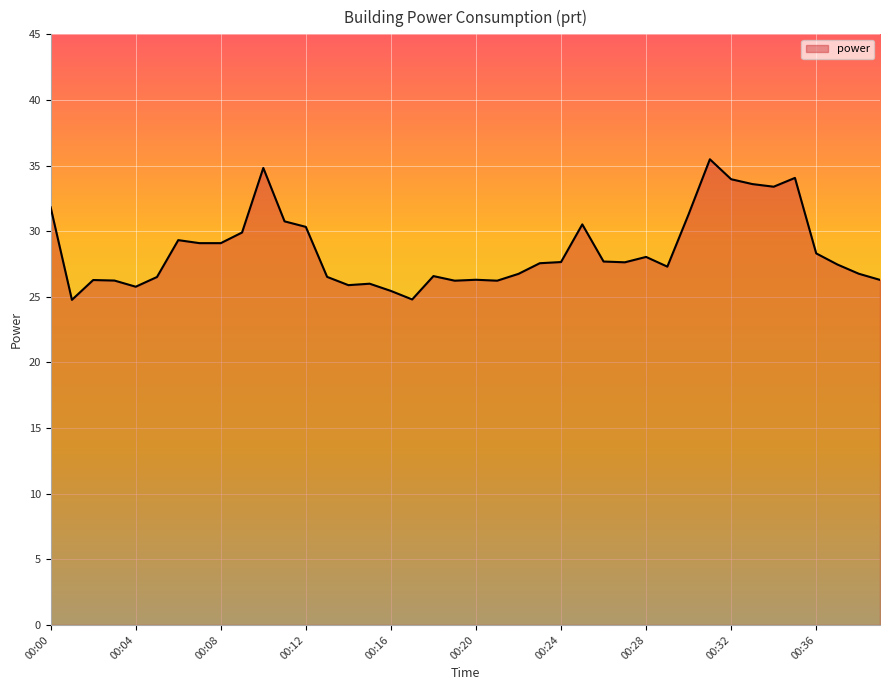

True or false: there are more than 1 points higher than both neighbors.

True